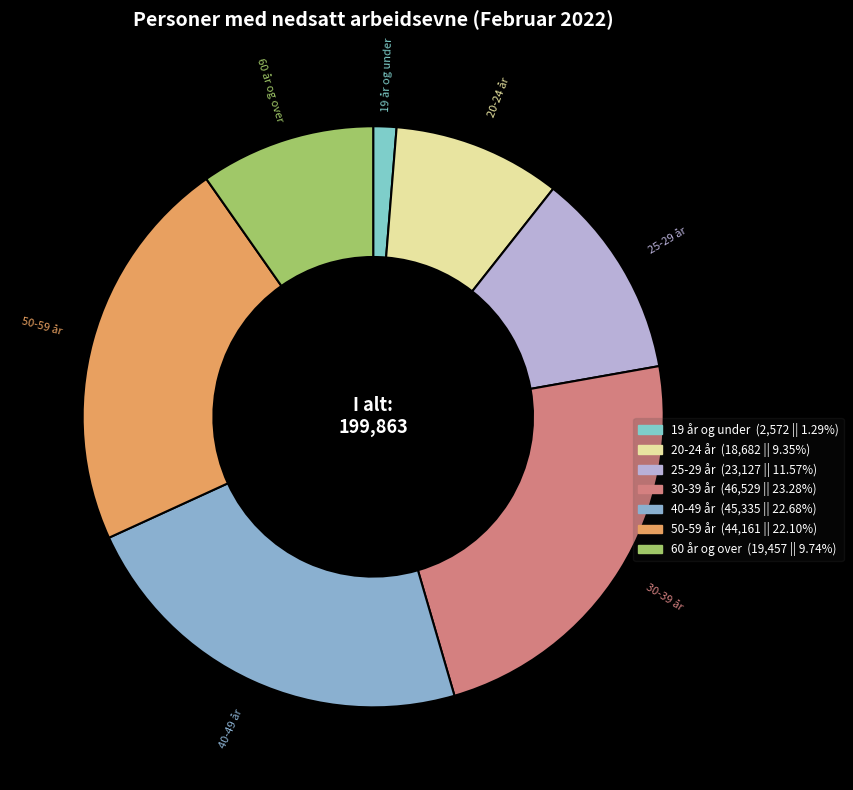

Is 19 år og under the majority of the pie?

No